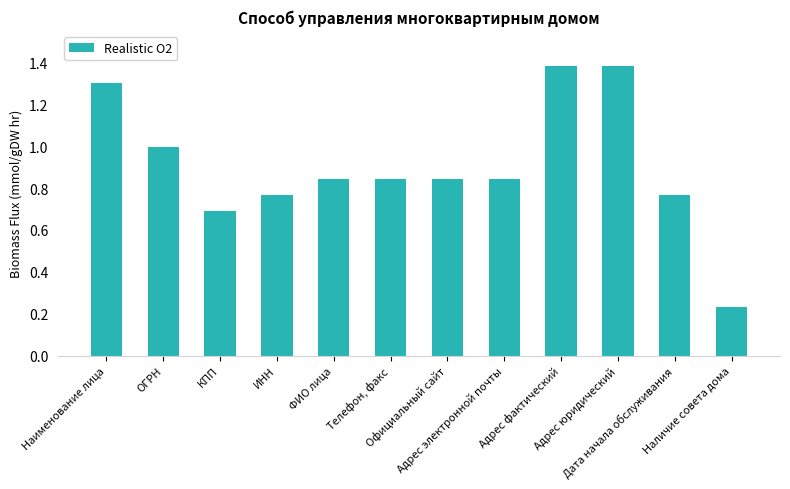

What is the sum of the values at Адрес фактический and Дата начала обслуживания?

2.1